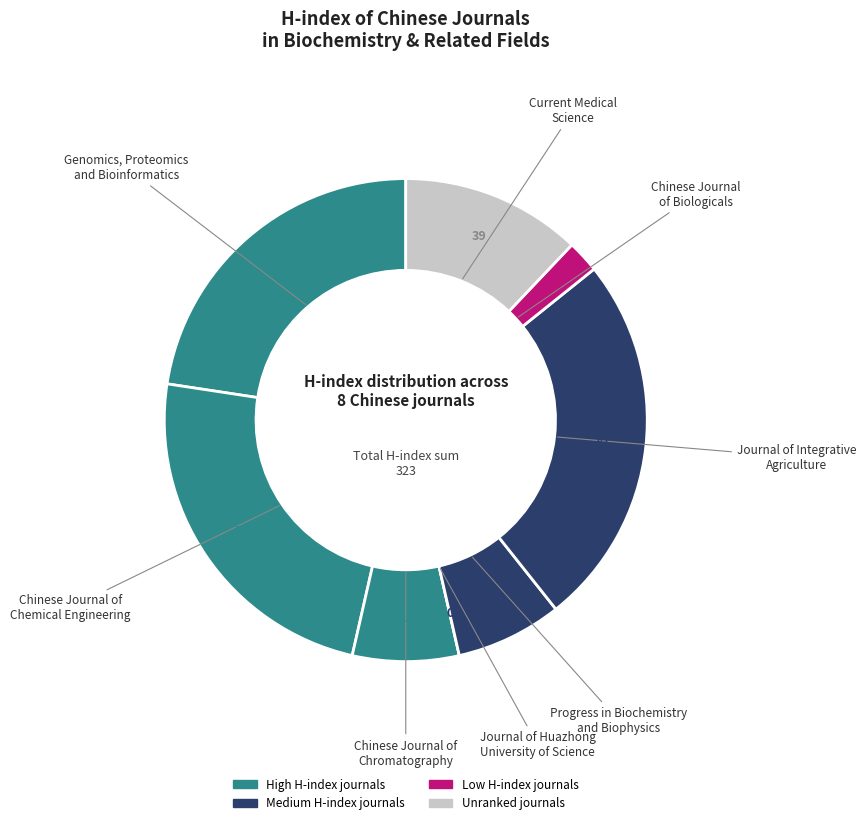

Is there any slice that represents more than half of the pie?

No